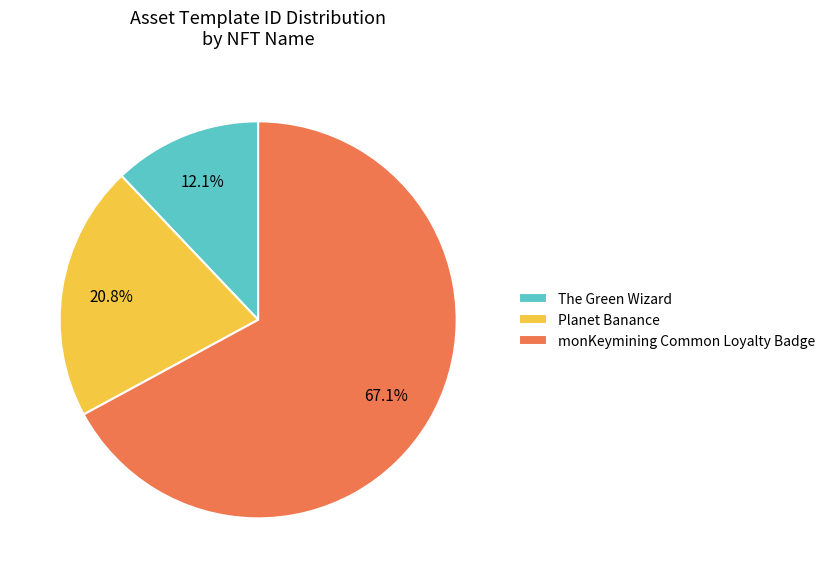

Which has a higher value, Planet Banance or The Green Wizard?

Planet Banance